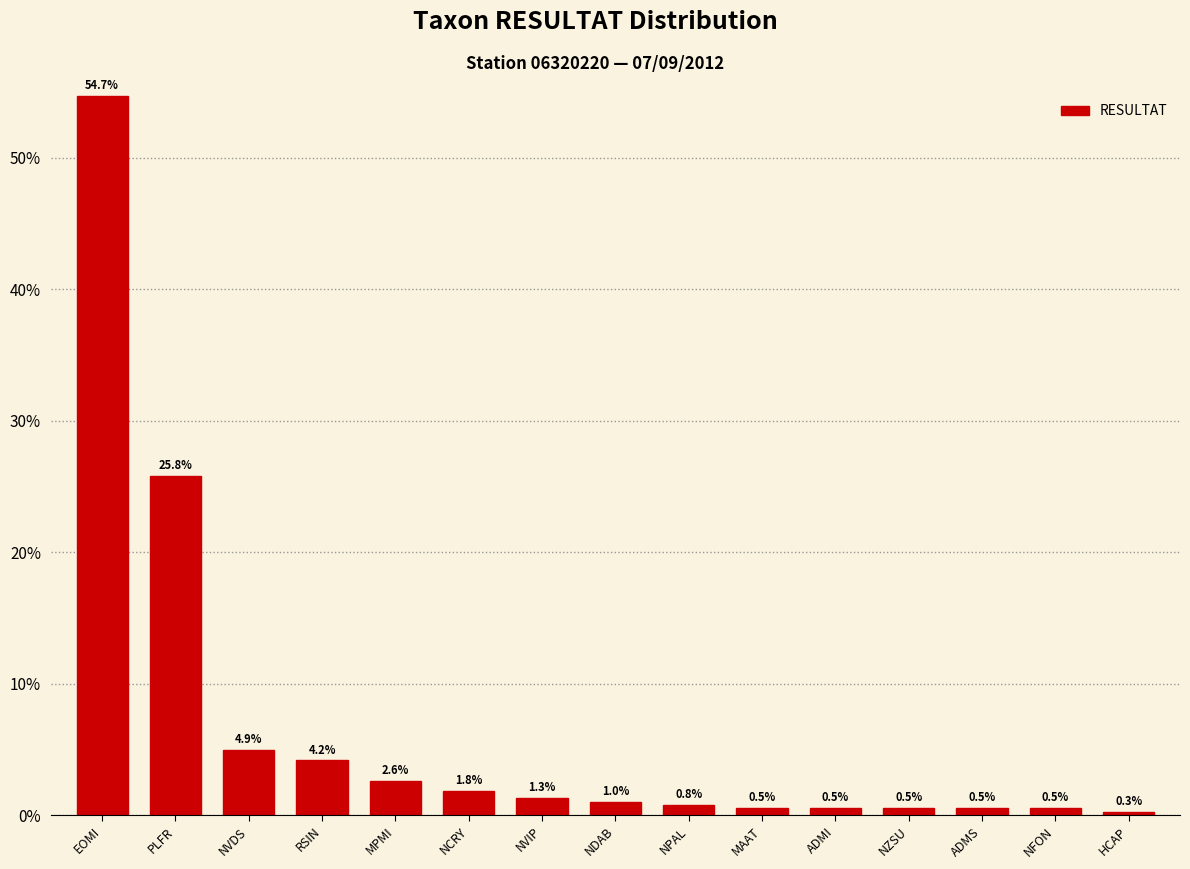

What is the difference between the maximum and minimum values?

54.4